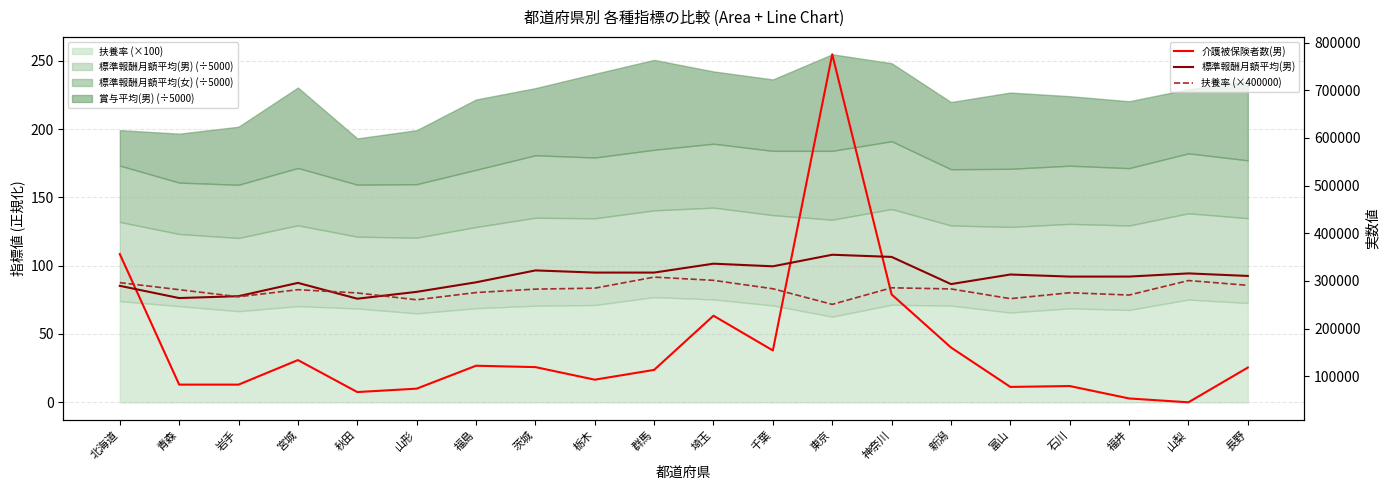

Rank the categories by 介護被保険者数(男) value from lowest to highest.

山梨, 福井, 秋田, 山形, 富山, 石川, 岩手, 青森, 栃木, 群馬, 長野, 茨城, 福島, 宮城, 千葉, 新潟, 埼玉, 神奈川, 北海道, 東京